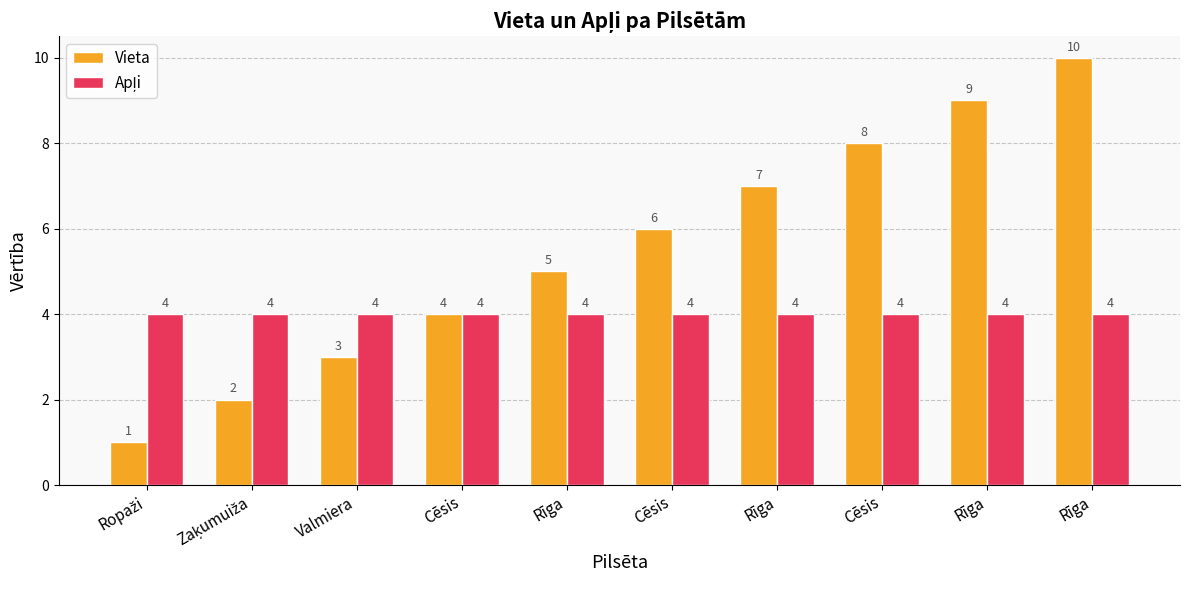

Is it true that Apļi equals 6 at Rīga?

False